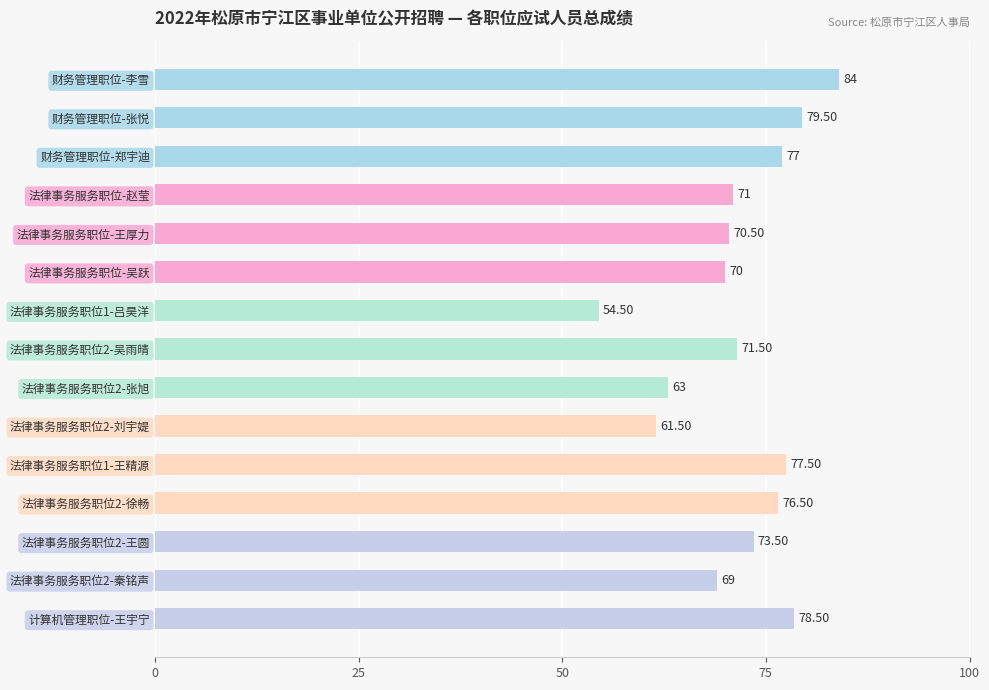

Rank the categories by value from lowest to highest.

法律事务服务职位1-吕昊洋, 法律事务服务职位2-刘宇媞, 法律事务服务职位2-张旭, 法律事务服务职位2-秦铭声, 法律事务服务职位-吴跃, 法律事务服务职位-王厚力, 法律事务服务职位-赵莹, 法律事务服务职位2-吴雨晴, 法律事务服务职位2-王圆, 法律事务服务职位2-徐畅, 财务管理职位-郑宇迪, 法律事务服务职位1-王精源, 计算机管理职位-王宇宁, 财务管理职位-张悦, 财务管理职位-李雪